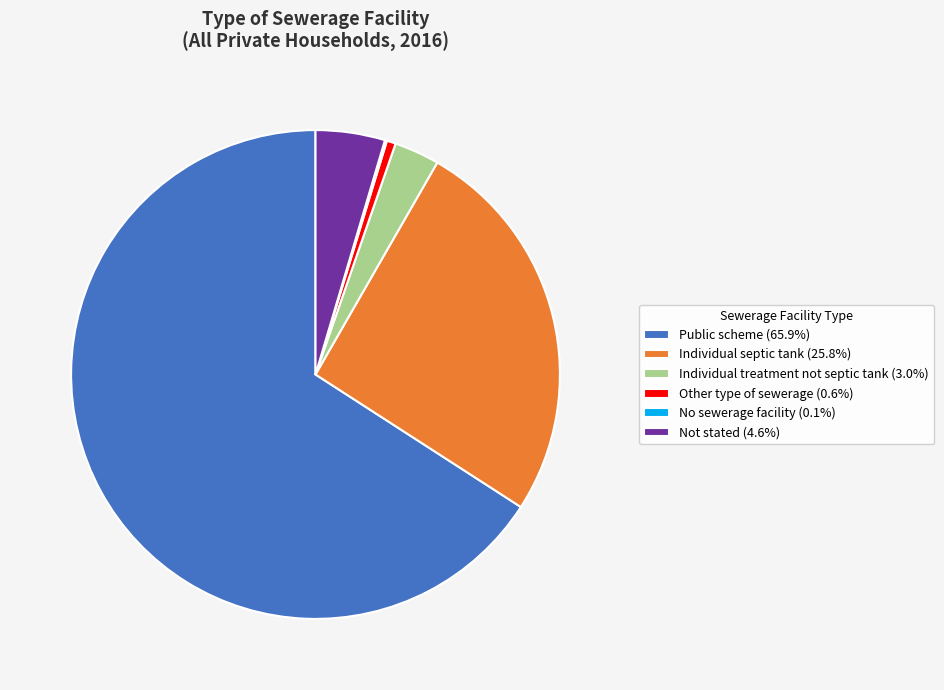

What is the largest slice in the pie chart?

Public scheme